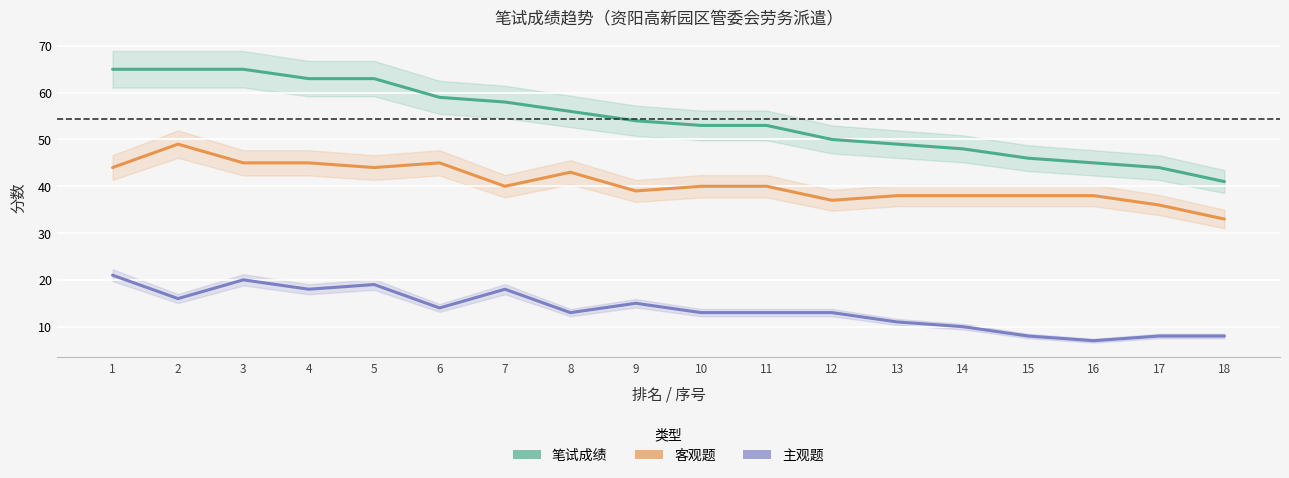

How many lines are shown in the chart?

3